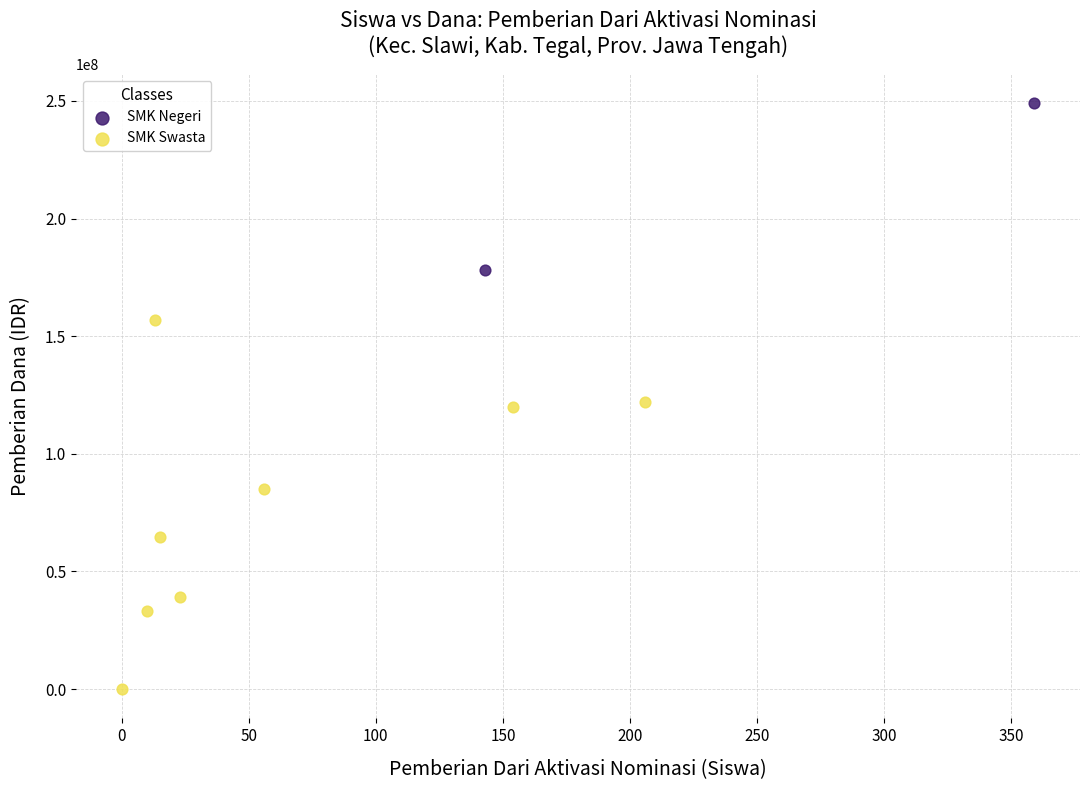

Which series contains the highest Y value?

SMK Negeri